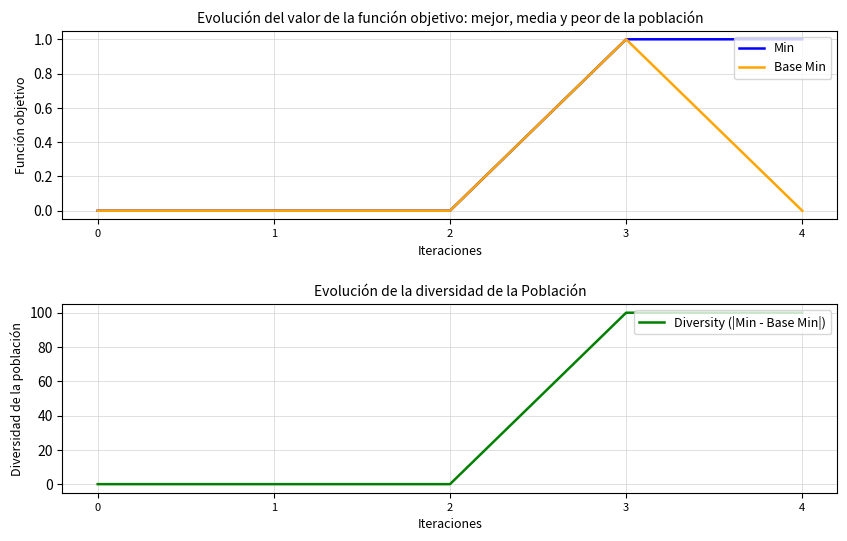

Which label corresponds to the largest value in the chart?

3